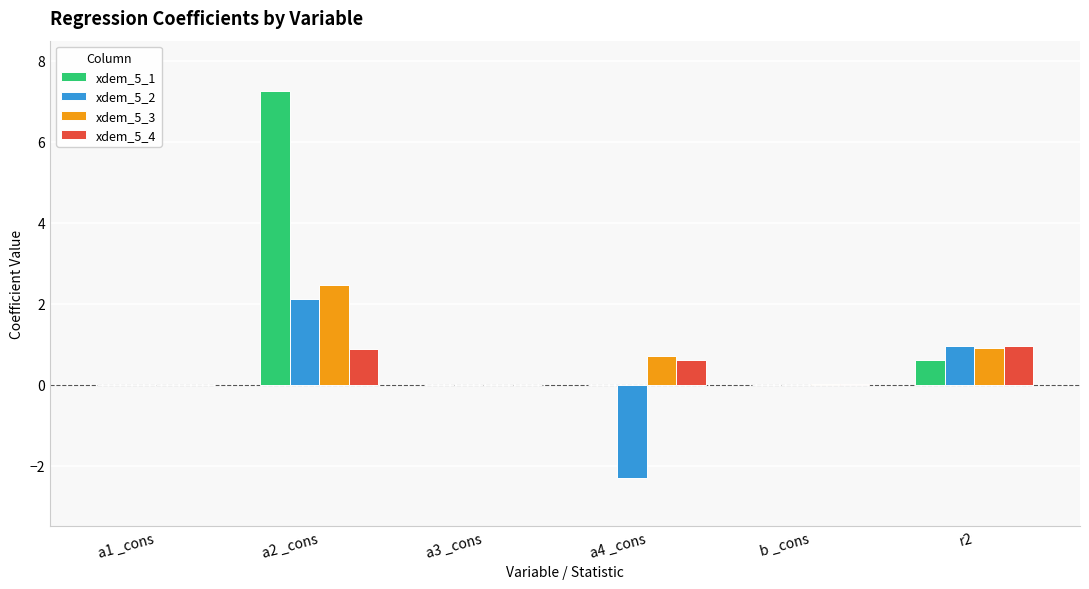

What is the maximum value shown in the chart?

7.2